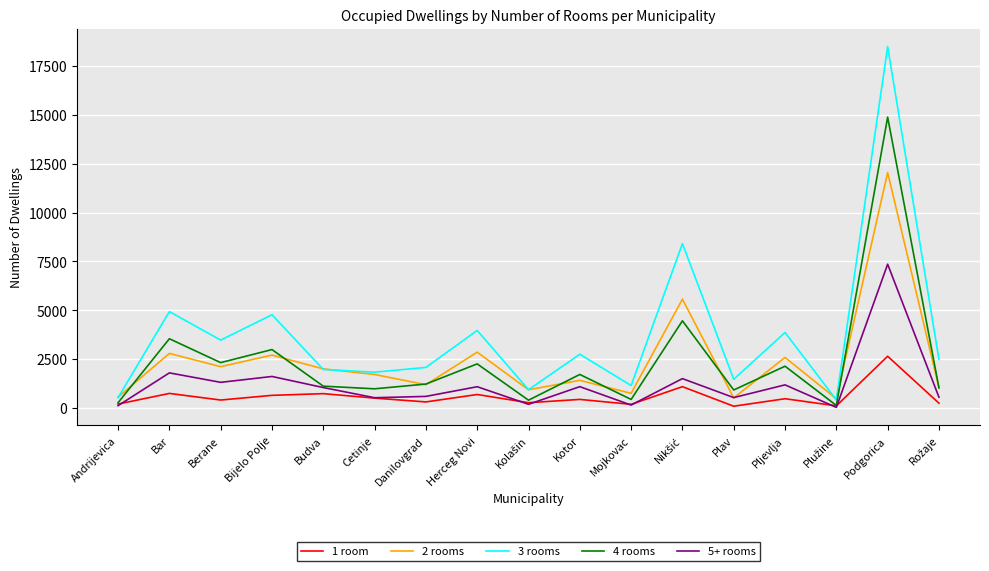

What is the average value of the 4 rooms series?

2397